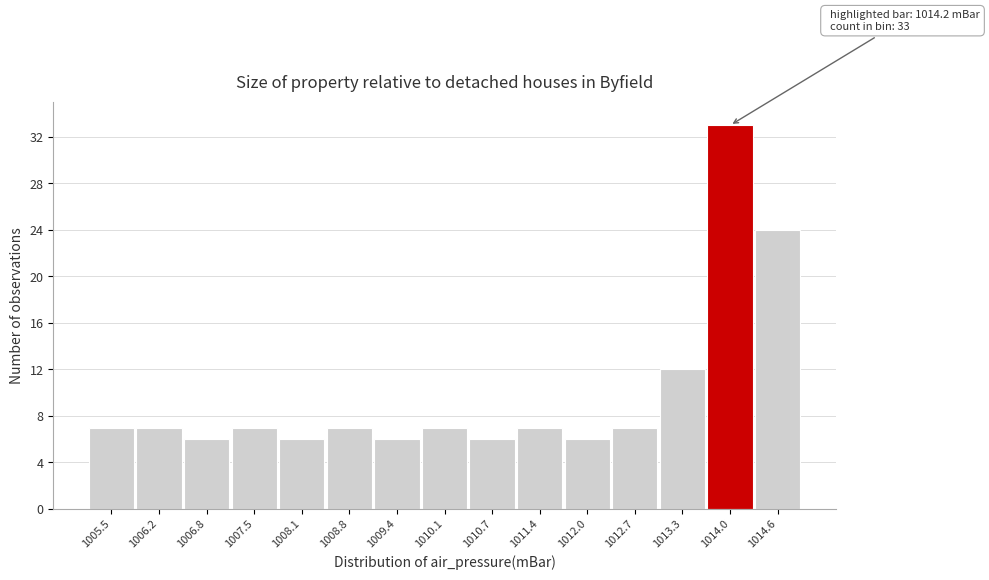

Reading left to right, extract all data points from this chart.

7	7	6	7	6	7	6	7	6	7	6	7	12	33	24